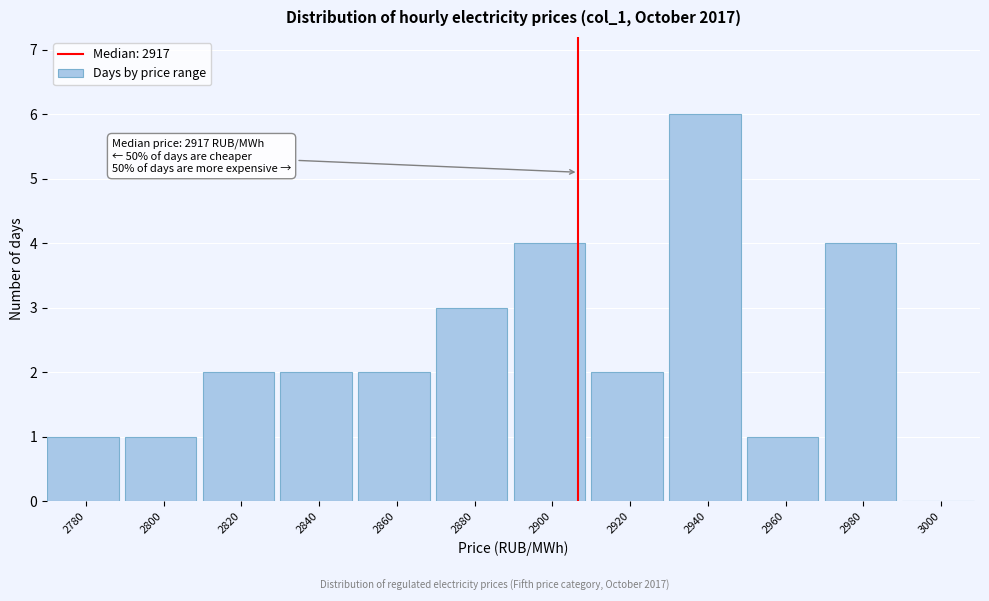

Reading left to right, extract all data points from this chart.

2780=1	2800=1	2820=2	2840=2	2860=2	2880=3	2900=4	2920=2	2940=6	2960=1	2980=4	3000=0